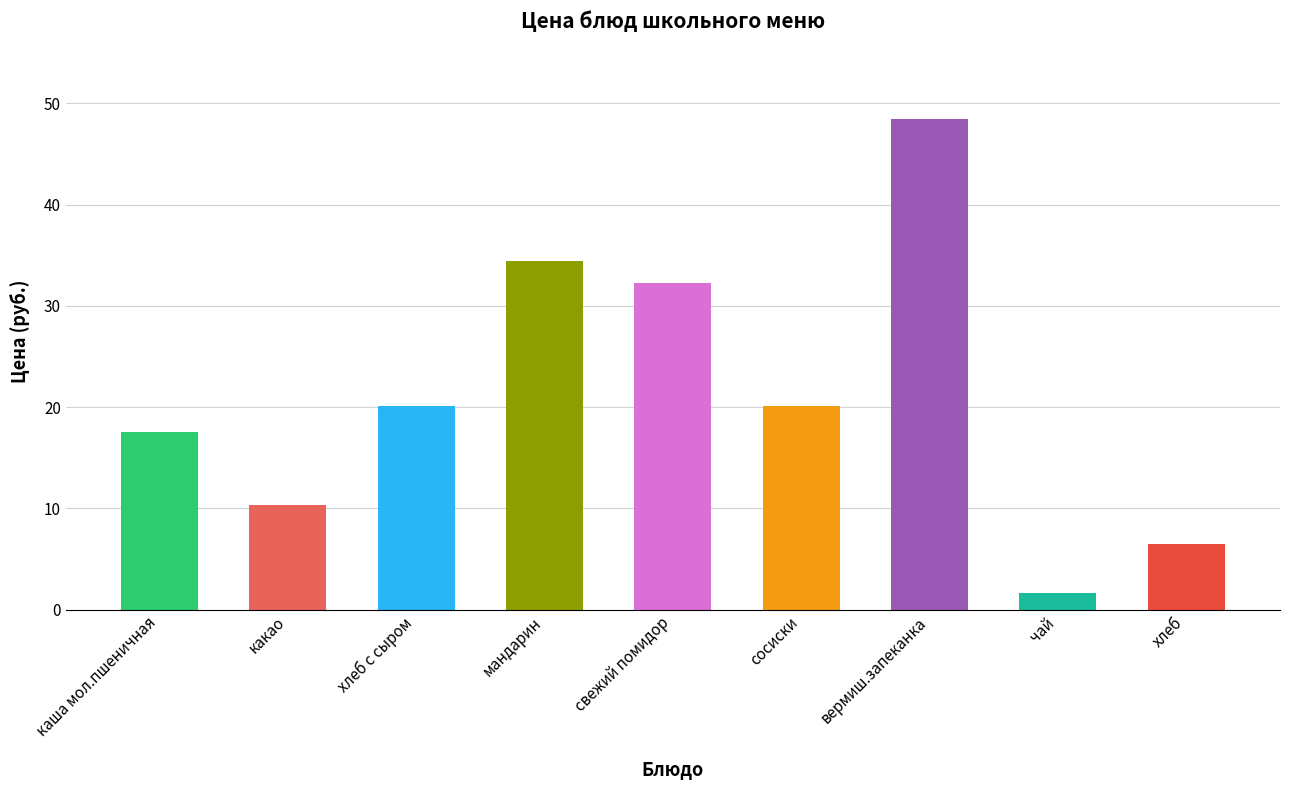

What is the minimum value shown in the chart?

1.7